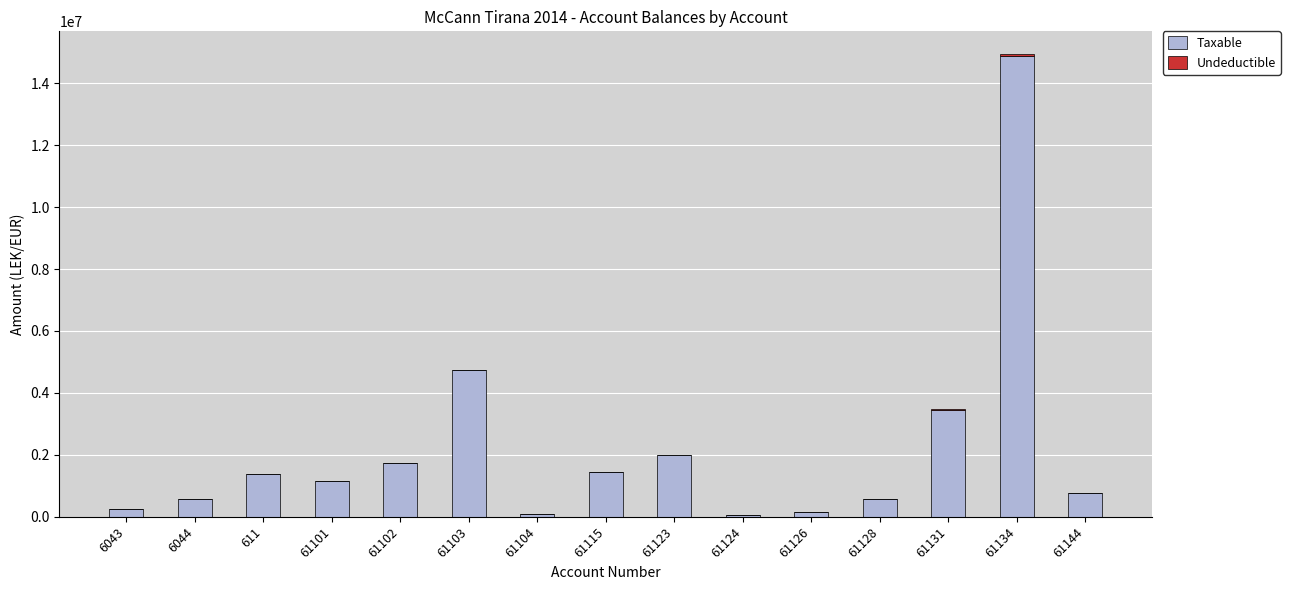

What is the total value across all series at 61102?

1735151.5